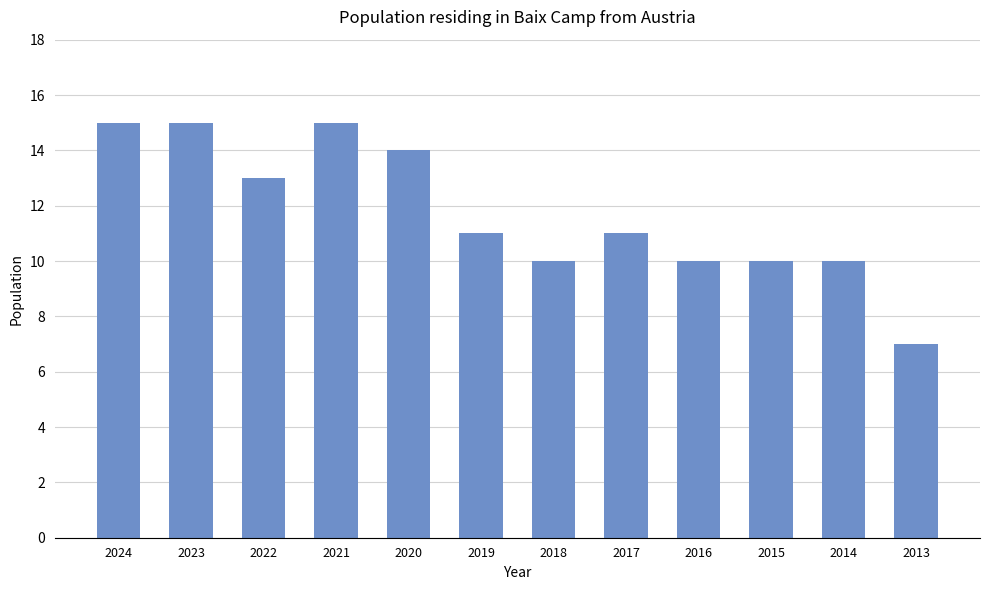

What is the minimum value shown in the chart?

7